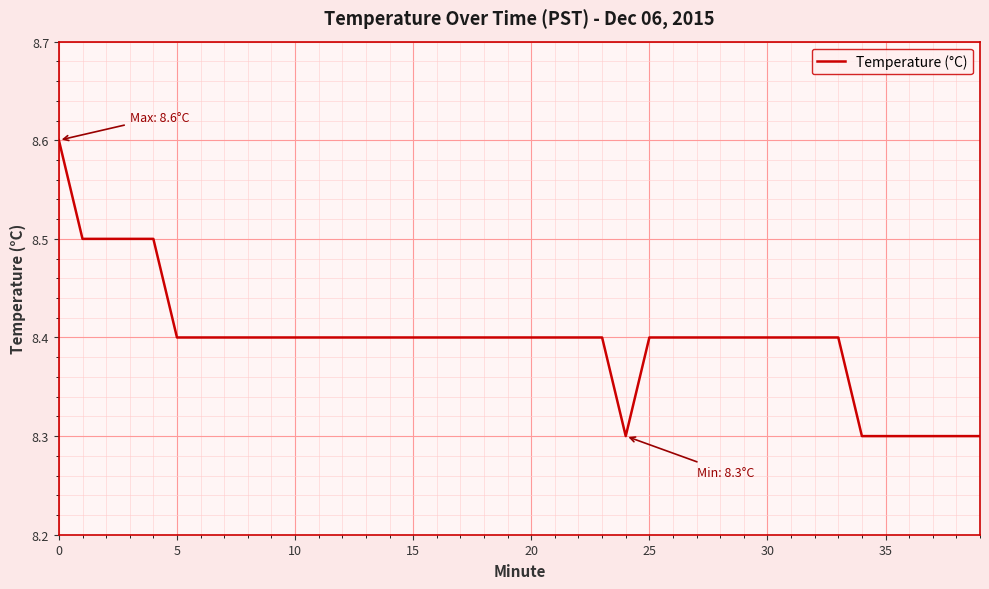

What is the greatest value displayed?

8.6